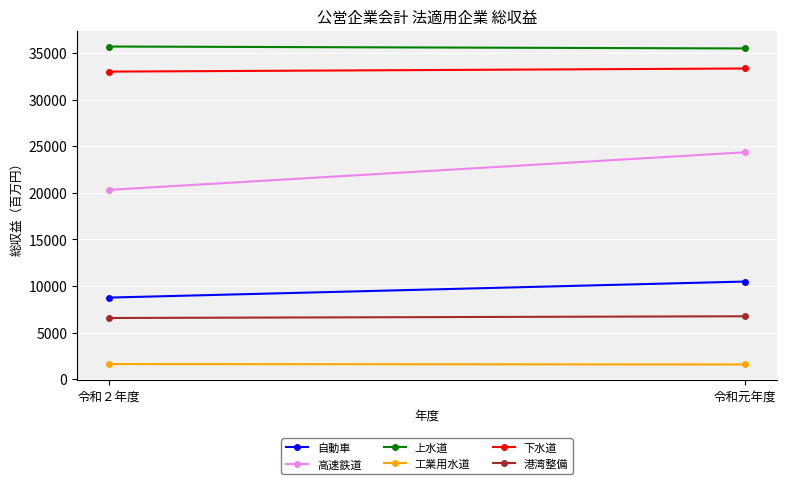

What is the difference between the 自動車 values at 令和元年度 and 令和２年度?

1724